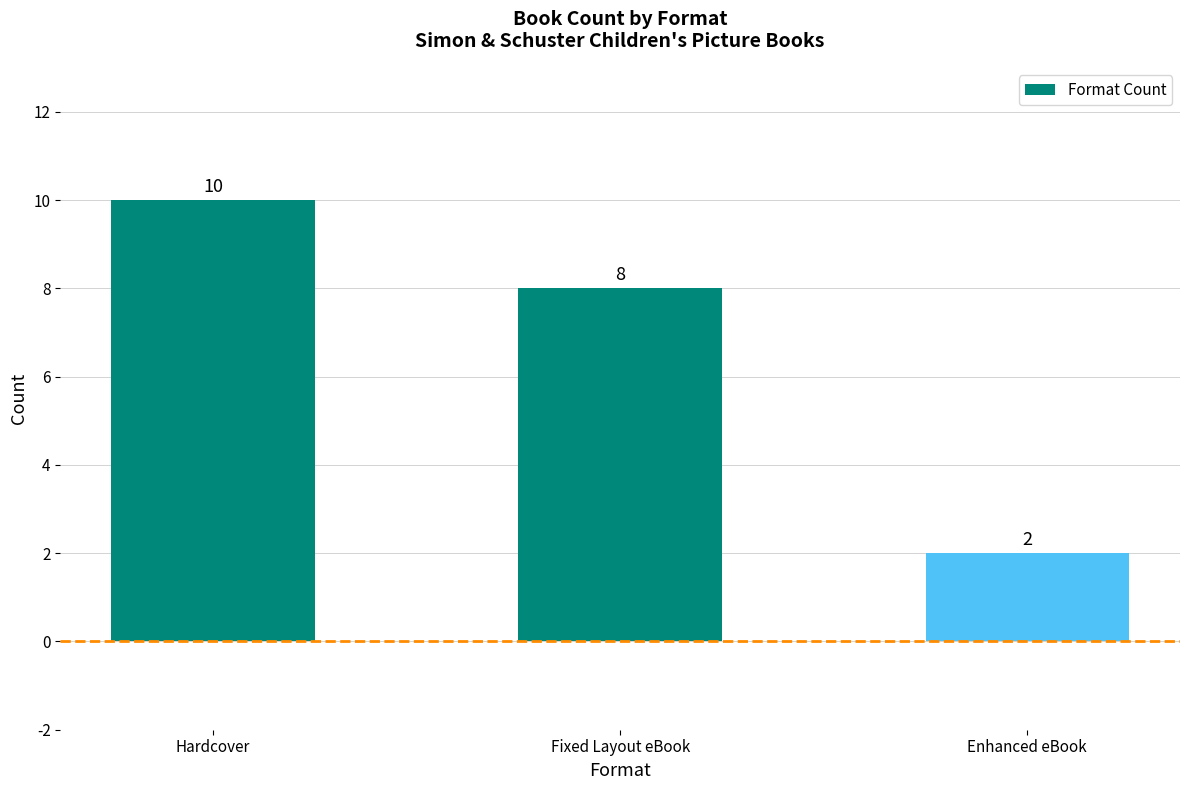

What is the ratio of the value at Fixed Layout eBook to the value at Enhanced eBook?

4.0